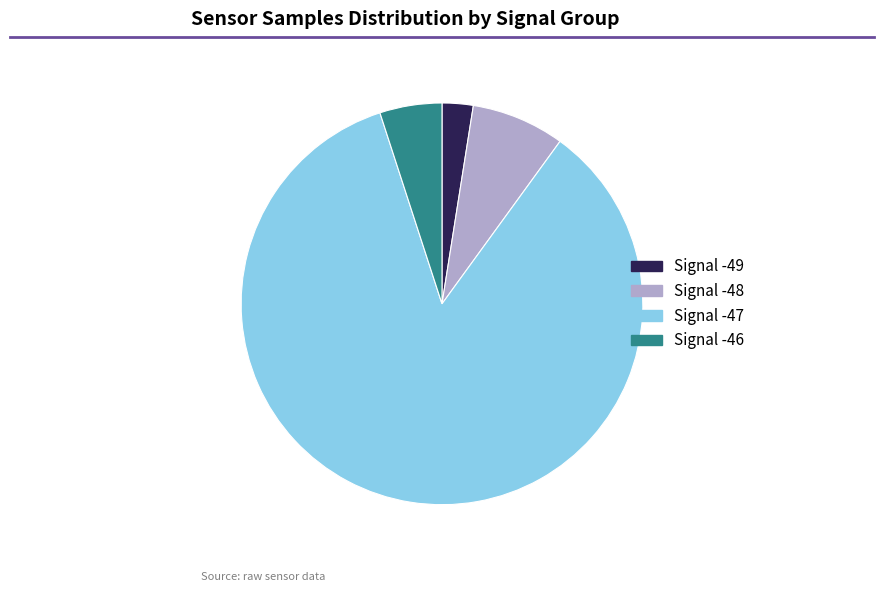

Is the sum of Signal -46 and Signal -47 greater than half?

Yes